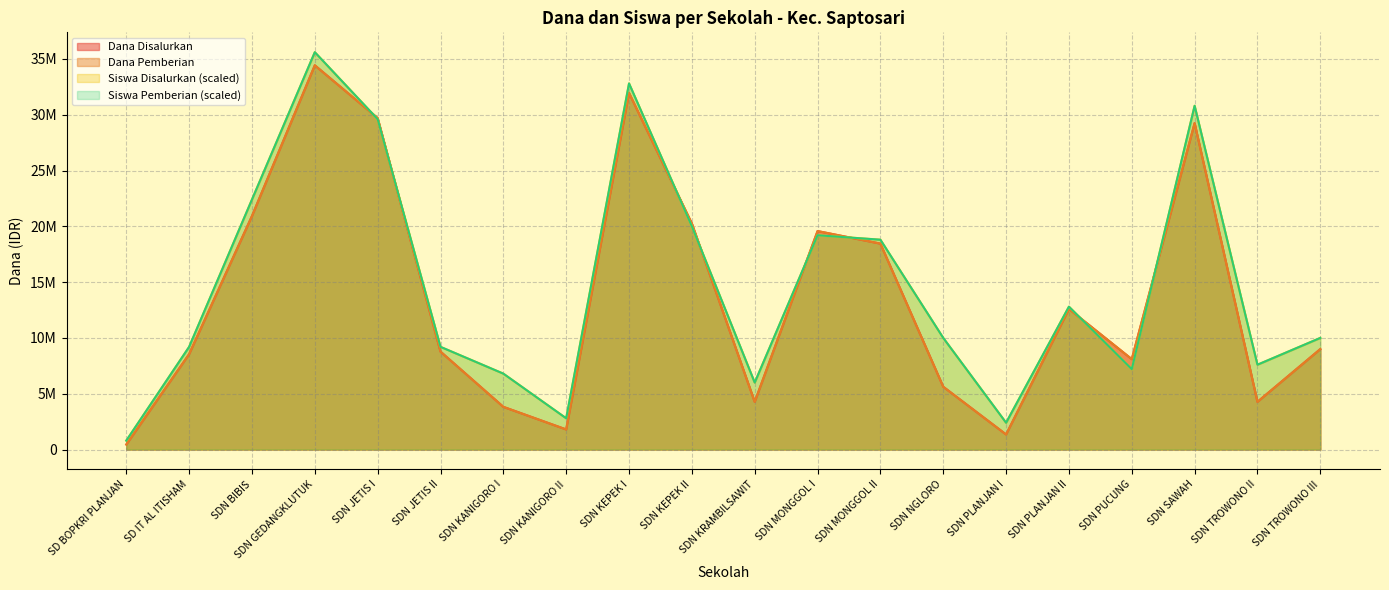

True or false: Siswa Disalurkan has more than 2 interior local peaks.

True